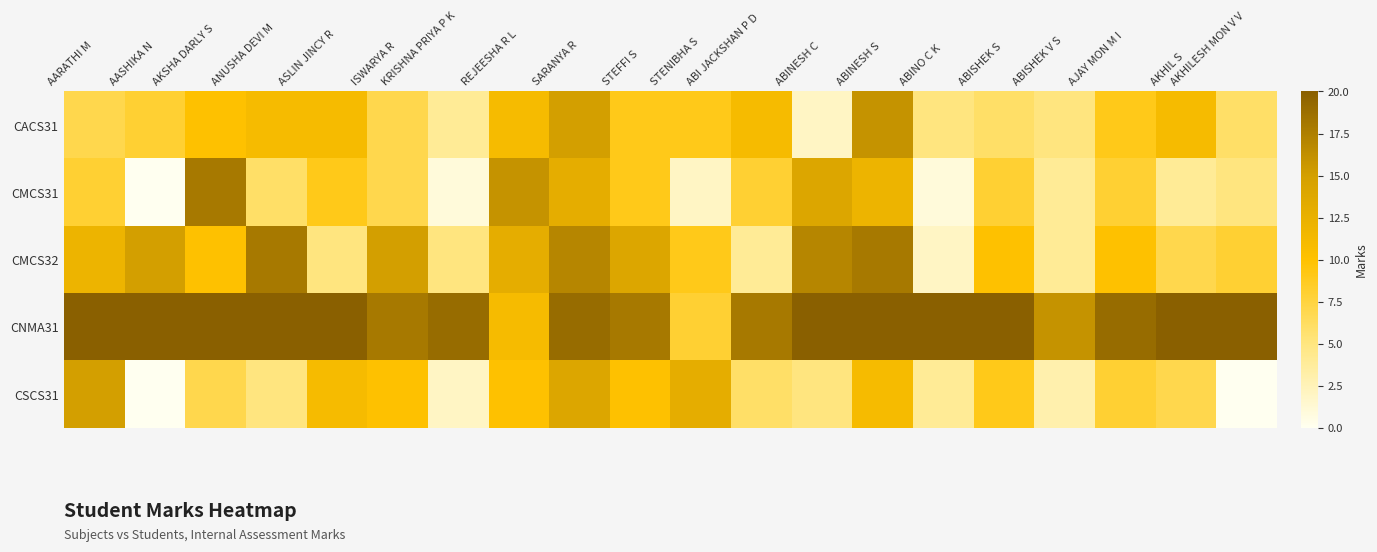

What is the total value across all series at ASLIN JINCY R?

56